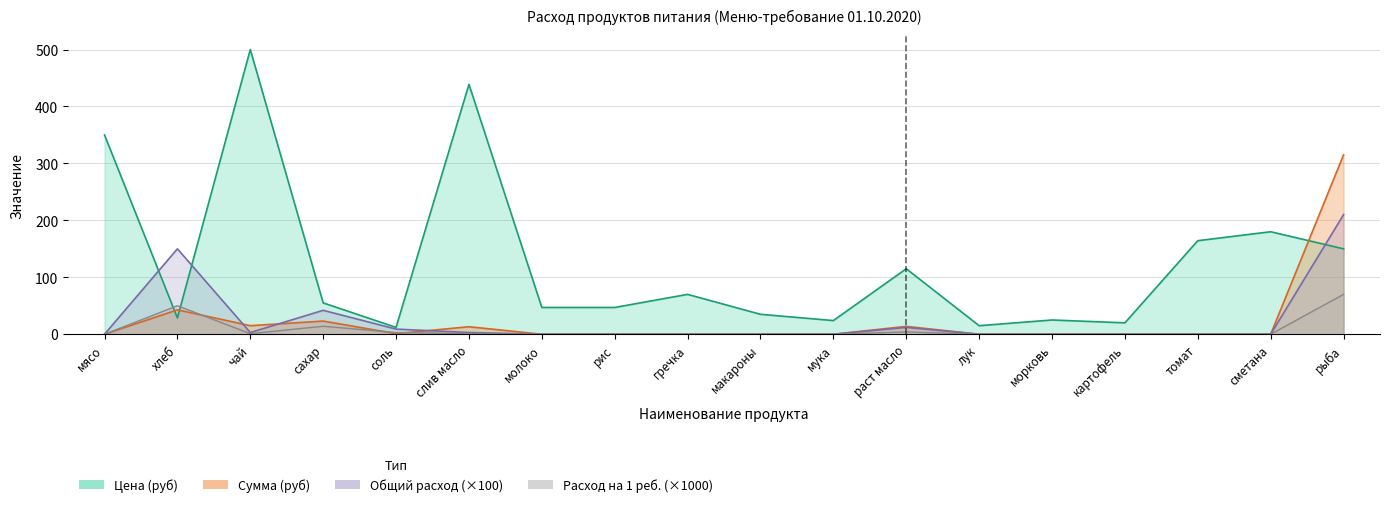

What are all the series names shown in the legend?

Цена (руб), Сумма (руб), Общий расход, Расход на 1 ребёнка